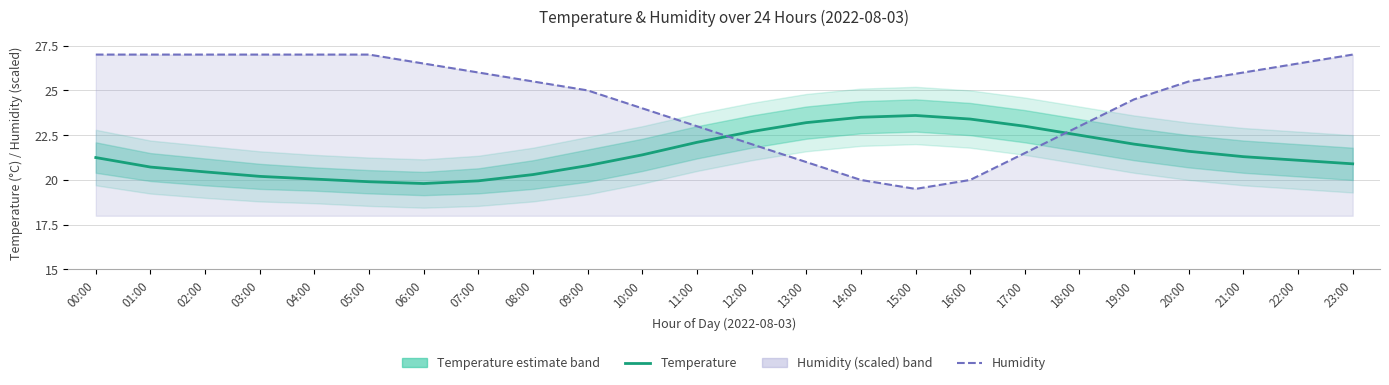

Reading left to right, transcribe all the data shown in this chart.

Temperature estimate: 00:00=21.2	01:00=20.7	02:00=20.4	03:00=20.2	04:00=20.1	05:00=19.9	06:00=19.8	07:00=19.9	08:00=20.3	09:00=20.8	10:00=21.4	11:00=22.1	12:00=22.7	13:00=23.2	14:00=23.5	15:00=23.6	16:00=23.4	17:00=23.0	18:00=22.5	19:00=22.0	20:00=21.6	21:00=21.3	22:00=21.1	23:00=20.9
Humidity (scaled): 00:00=27.0	01:00=27.0	02:00=27.0	03:00=27.0	04:00=27.0	05:00=27.0	06:00=26.5	07:00=26.0	08:00=25.5	09:00=25.0	10:00=24.0	11:00=23.0	12:00=22.0	13:00=21.0	14:00=20.0	15:00=19.5	16:00=20.0	17:00=21.5	18:00=23.0	19:00=24.5	20:00=25.5	21:00=26.0	22:00=26.5	23:00=27.0